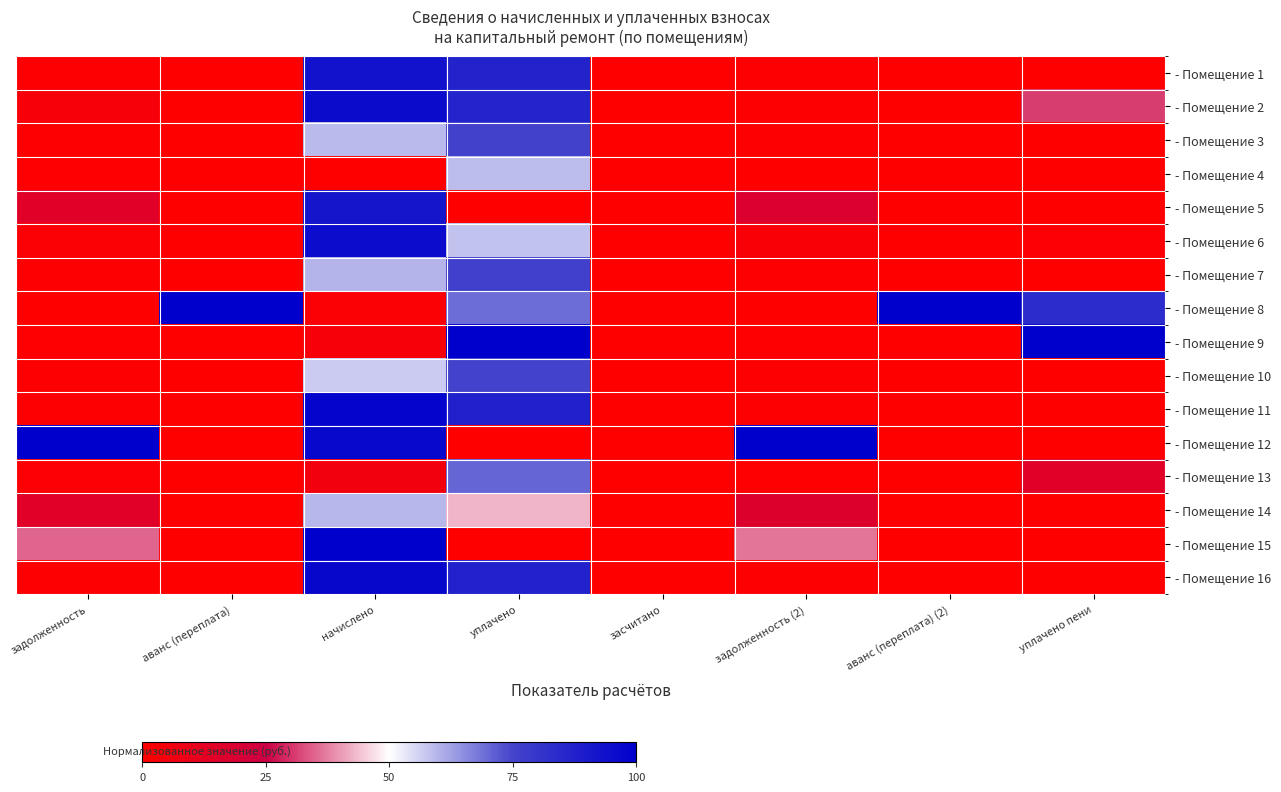

Reading right to left, what are all the values shown in this chart?

- Помещение 1: уплачено пени=0.0	аванс (переплата) (2)=0.0	задолженность (2)=1.0	засчитано=0.0	уплачено=87.1	начислено=93.1	аванс (переплата)=0.0	задолженность=1.1
- Помещение 2: уплачено пени=31.0	аванс (переплата) (2)=0.0	задолженность (2)=0.9	засчитано=0.0	уплачено=86.7	начислено=95.4	аванс (переплата)=0.0	задолженность=3.8
- Помещение 3: уплачено пени=0.0	аванс (переплата) (2)=0.0	задолженность (2)=0.8	засчитано=0.0	уплачено=76.2	начислено=59.0	аванс (переплата)=0.0	задолженность=0.8
- Помещение 4: уплачено пени=0.0	аванс (переплата) (2)=0.0	задолженность (2)=0.0	засчитано=0.0	уплачено=58.8	начислено=0.0	аванс (переплата)=0.0	задолженность=0.6
- Помещение 5: уплачено пени=0.0	аванс (переплата) (2)=0.0	задолженность (2)=17.2	засчитано=0.0	уплачено=0.0	начислено=92.2	аванс (переплата)=0.0	задолженность=14.9
- Помещение 6: уплачено пени=1.4	аванс (переплата) (2)=0.0	задолженность (2)=2.7	засчитано=0.0	уплачено=57.8	начислено=94.9	аванс (переплата)=0.0	задолженность=1.9
- Помещение 7: уплачено пени=0.0	аванс (переплата) (2)=0.0	задолженность (2)=0.8	засчитано=0.0	уплачено=76.4	начислено=59.9	аванс (переплата)=0.0	задолженность=0.8
- Помещение 8: уплачено пени=83.3	аванс (переплата) (2)=100.0	задолженность (2)=0.0	засчитано=0.0	уплачено=69.2	начислено=1.8	аванс (переплата)=100.0	задолженность=0.0
- Помещение 9: уплачено пени=100.0	аванс (переплата) (2)=0.0	задолженность (2)=0.6	засчитано=0.0	уплачено=100.0	начислено=4.1	аванс (переплата)=0.0	задолженность=0.7
- Помещение 10: уплачено пени=0.0	аванс (переплата) (2)=0.0	задолженность (2)=0.8	засчитано=0.0	уплачено=75.5	начислено=56.7	аванс (переплата)=0.0	задолженность=0.8
- Помещение 11: уплачено пени=0.0	аванс (переплата) (2)=0.0	задолженность (2)=0.9	засчитано=0.0	уплачено=87.7	начислено=98.2	аванс (переплата)=0.0	задолженность=1.0
- Помещение 12: уплачено пени=0.0	аванс (переплата) (2)=0.0	задолженность (2)=100.0	засчитано=0.0	уплачено=0.0	начислено=96.8	аванс (переплата)=0.0	задолженность=100.0
- Помещение 13: уплачено пени=15.1	аванс (переплата) (2)=0.0	задолженность (2)=0.6	засчитано=0.0	уплачено=70.4	начислено=5.5	аванс (переплата)=0.0	задолженность=1.3
- Помещение 14: уплачено пени=0.0	аванс (переплата) (2)=0.0	задолженность (2)=16.8	засчитано=0.0	уплачено=42.7	начислено=59.4	аванс (переплата)=0.0	задолженность=14.8
- Помещение 15: уплачено пени=0.0	аванс (переплата) (2)=0.0	задолженность (2)=36.7	засчитано=0.0	уплачено=0.0	начислено=100.0	аванс (переплата)=0.0	задолженность=34.9
- Помещение 16: уплачено пени=0.0	аванс (переплата) (2)=0.0	задолженность (2)=0.9	засчитано=0.0	уплачено=87.4	начислено=97.2	аванс (переплата)=0.0	задолженность=1.0